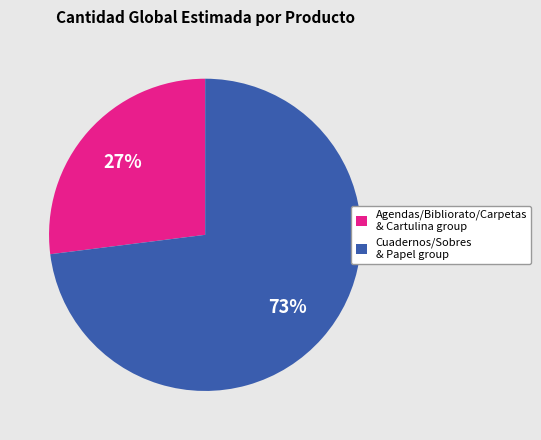

The Agendas/Bibliorato/Carpetas & Cartulina group slice represents 36% of the pie. True or false?

False